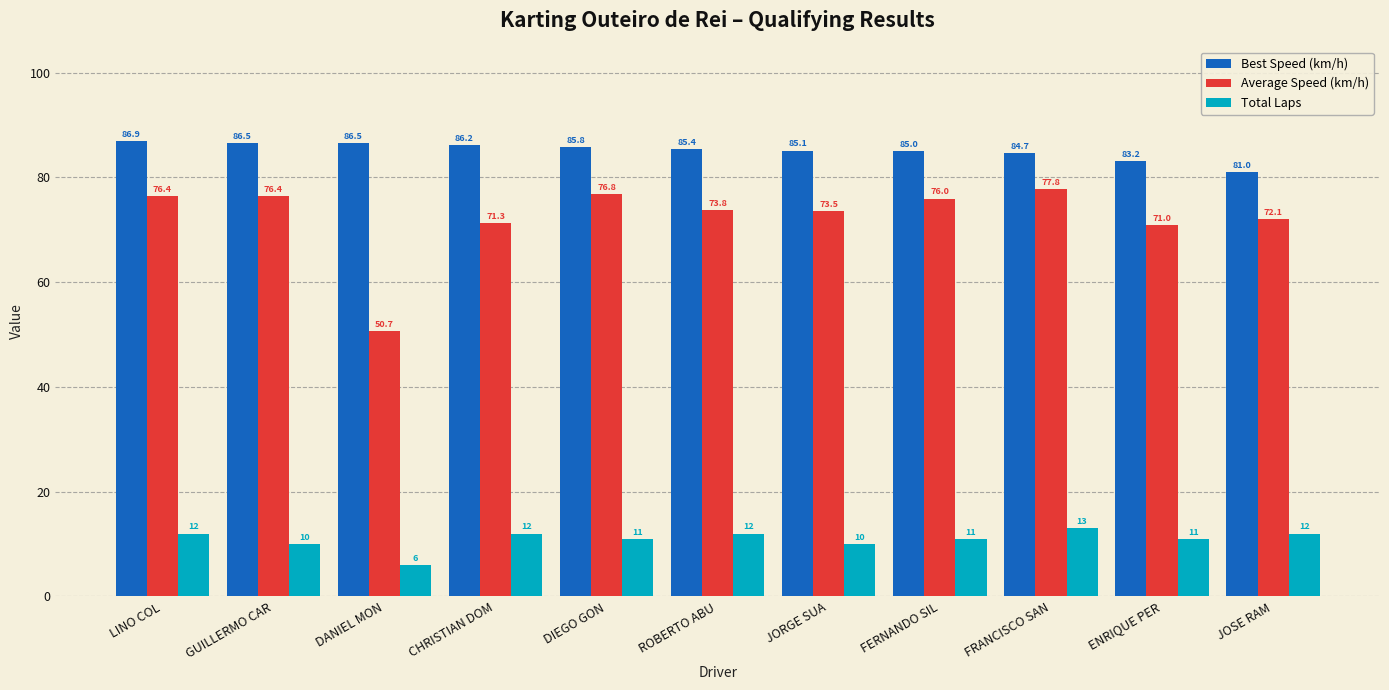

Rank the series by their average value, from highest to lowest.

Best Speed (km/h), Average Speed (km/h), Total Laps